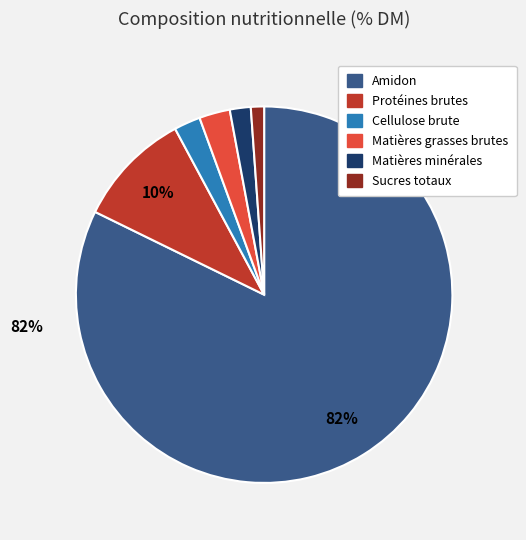

Is the sum of Amidon and Cellulose brute greater than half?

Yes